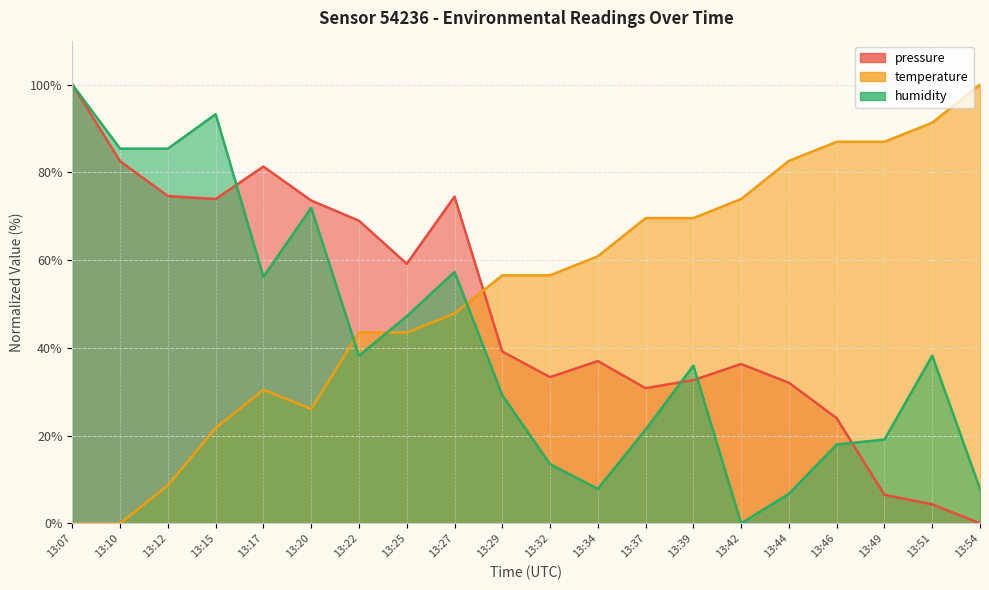

At 13:37, list the series in order from smallest to largest.

humidity, pressure, temperature